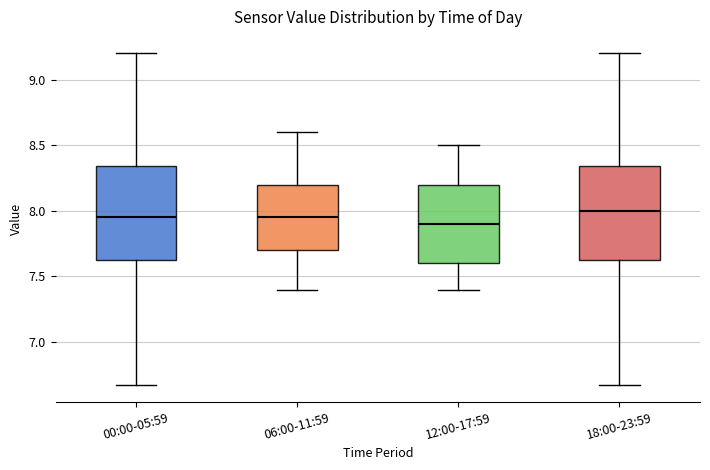

Reading left to right, read every box against the y-axis: the position of its median line, the range the box covers, and the ends of its whiskers. The values are not printed on the chart, so give them approximately, as read against the axis.

00:00-05:59: median 7.95, box 7.60 to 8.35, whiskers 6.65 to 9.20
06:00-11:59: median 7.95, box 7.70 to 8.20, whiskers 7.40 to 8.60
12:00-17:59: median 7.90, box 7.60 to 8.20, whiskers 7.40 to 8.50
18:00-23:59: median 8.00, box 7.60 to 8.35, whiskers 6.65 to 9.20